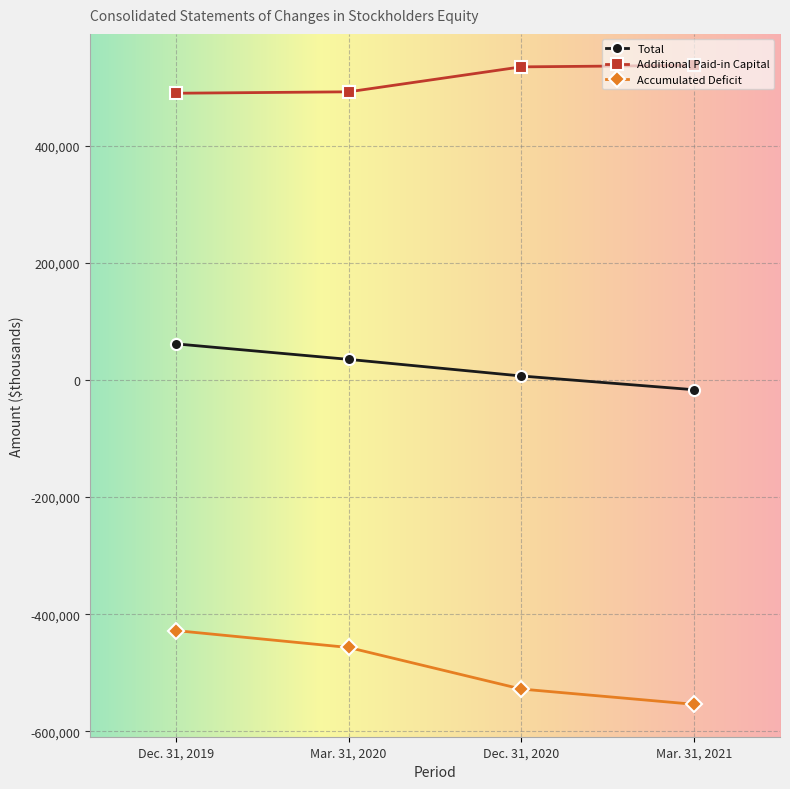

The Accumulated Deficit series shows -527765 at Dec. 31, 2020. True or false?

True